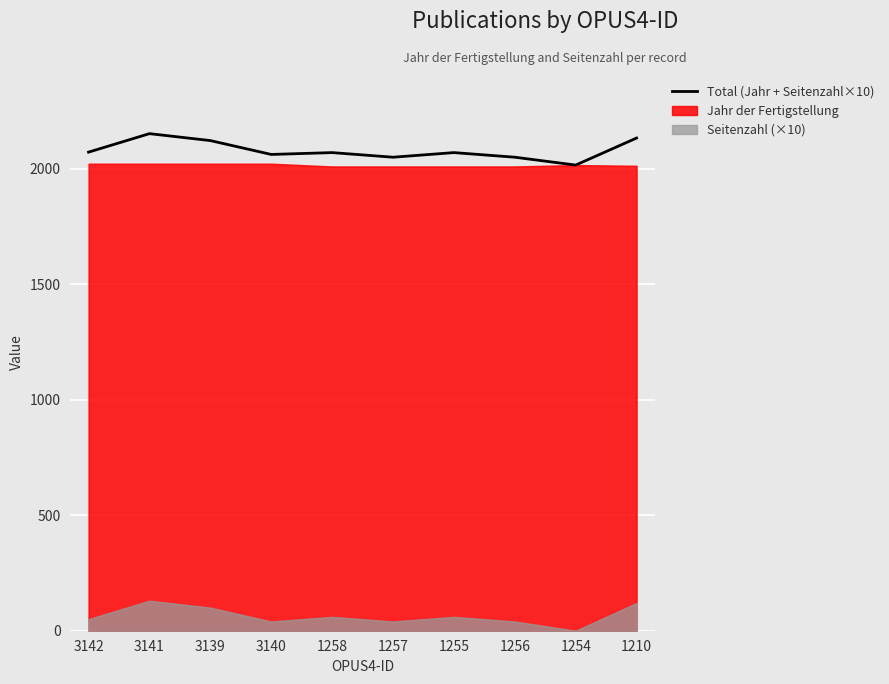

Rank the categories by value from lowest to highest.

1254, 1257, 1256, 3140, 1258, 1255, 3142, 3139, 1210, 3141